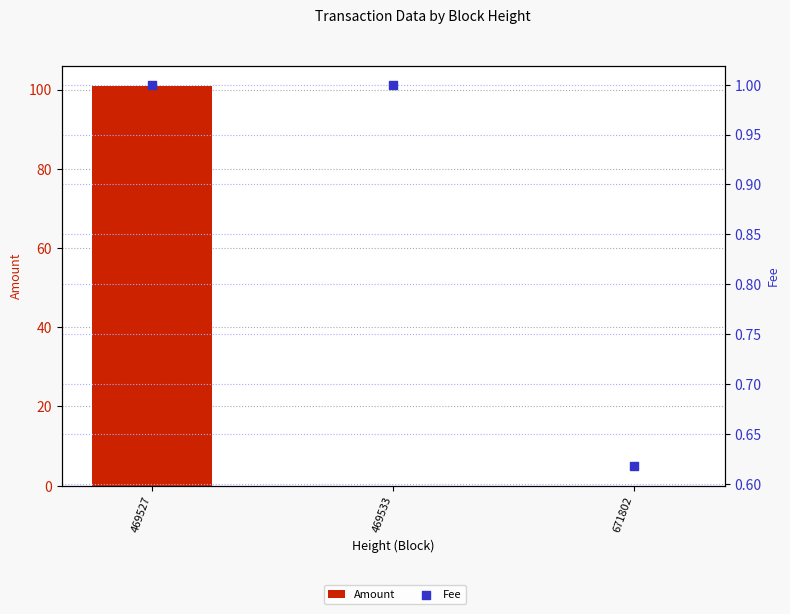

Which series contains the highest Y value?

Amount